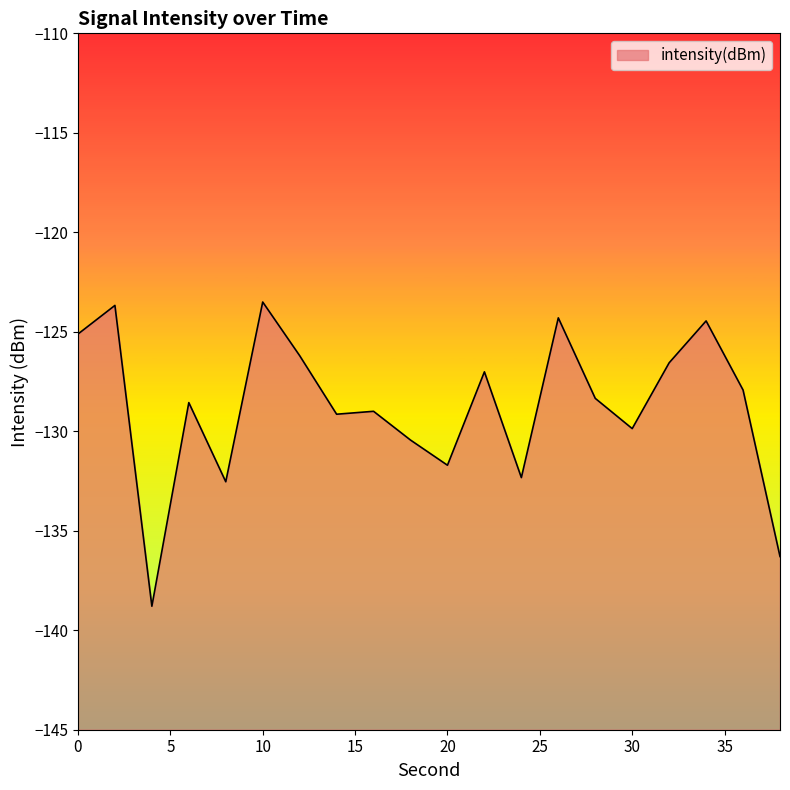

Reading left to right, extract all data points from this chart.

-125.1	-123.7	-138.8	-128.6	-132.5	-123.5	-126.2	-129.1	-129.0	-130.4	-131.7	-127.0	-132.3	-124.3	-128.3	-129.9	-126.6	-124.5	-127.9	-136.3